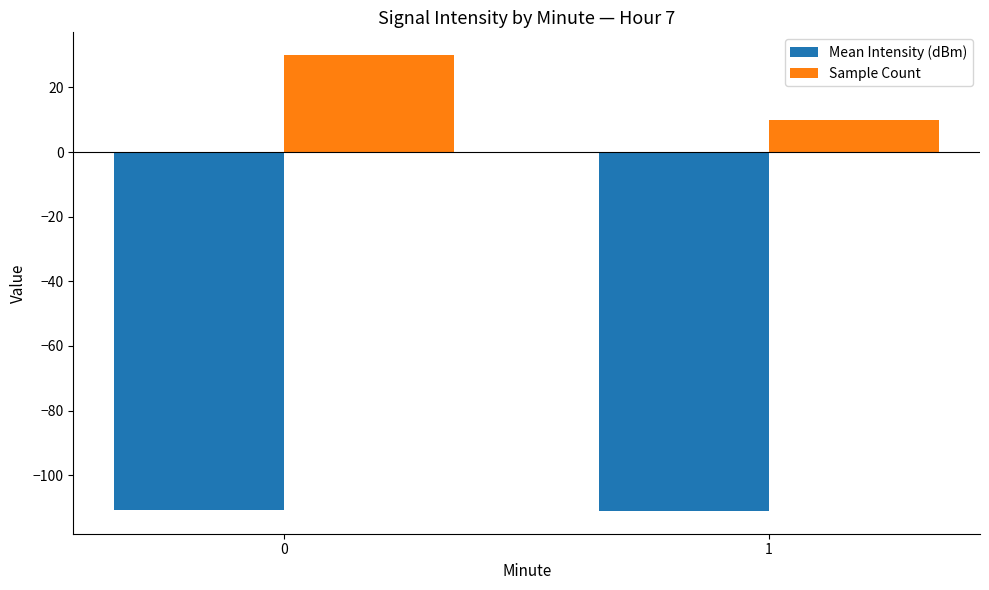

What is the difference between the highest and lowest values at 0?

140.9